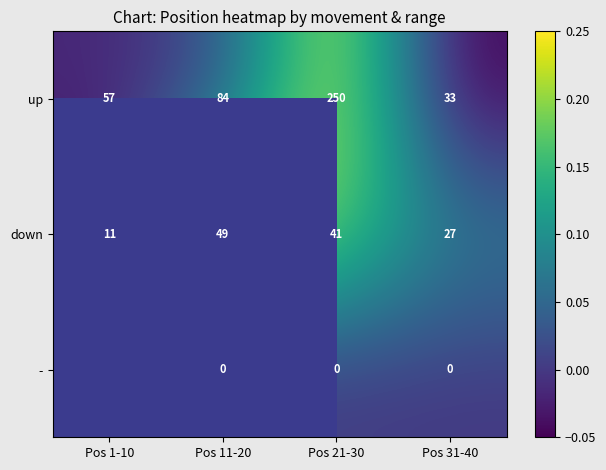

Which has a higher value, Pos 21-30 or Pos 1-10?

Pos 21-30